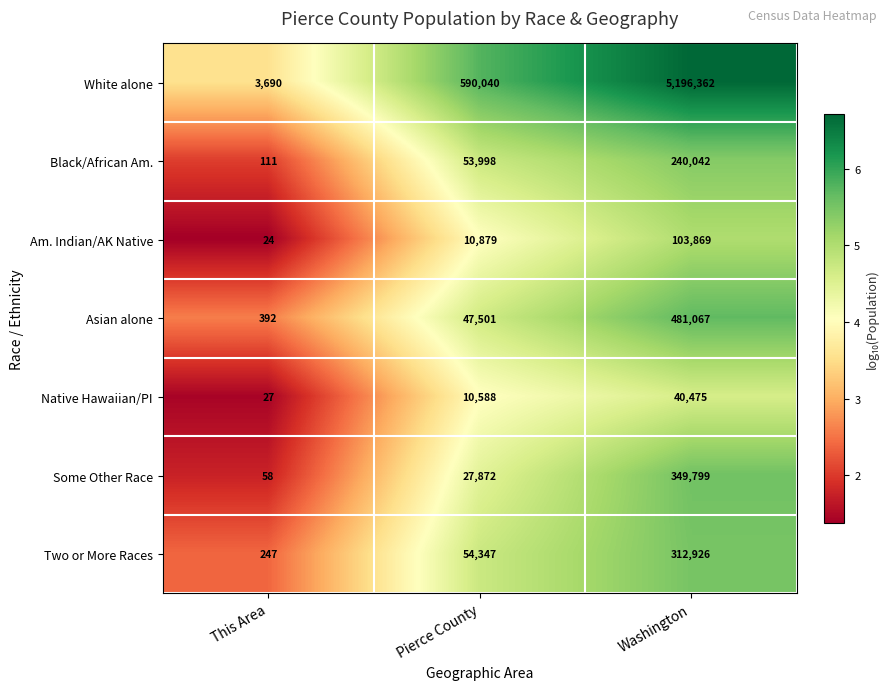

How many distinct data groups are displayed?

7